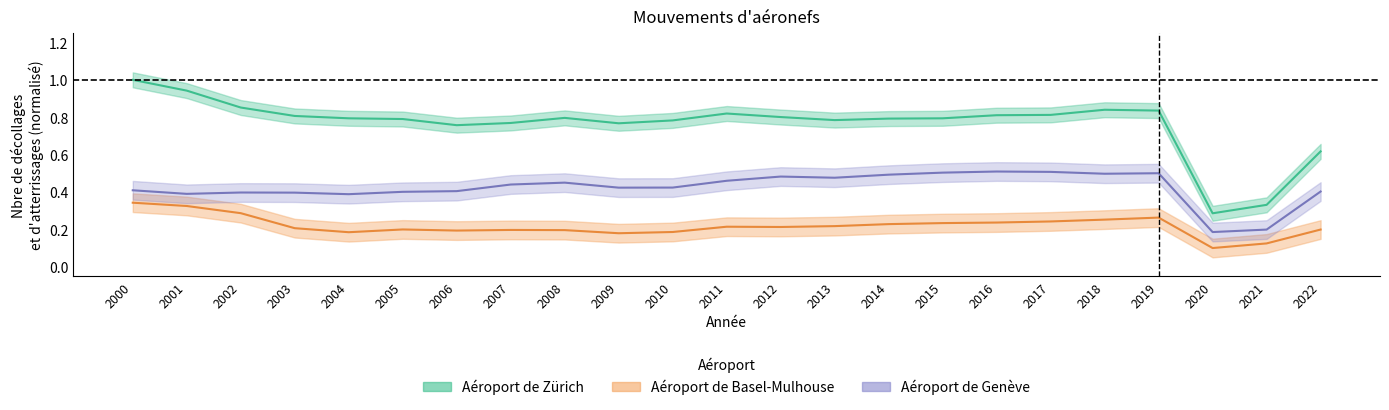

Reading right to left, what are all the values shown in this chart?

Aéroport de Zürich: 0.6	0.3	0.3	0.8	0.8	0.8	0.8	0.8	0.8	0.8	0.8	0.8	0.8	0.8	0.8	0.8	0.8	0.8	0.8	0.8	0.9	0.9	1.0
Aéroport de Basel-Mulhouse: 0.2	0.1	0.1	0.3	0.3	0.2	0.2	0.2	0.2	0.2	0.2	0.2	0.2	0.2	0.2	0.2	0.2	0.2	0.2	0.2	0.3	0.3	0.3
Aéroport de Genève: 0.4	0.2	0.2	0.5	0.5	0.5	0.5	0.5	0.5	0.5	0.5	0.5	0.4	0.4	0.4	0.4	0.4	0.4	0.4	0.4	0.4	0.4	0.4